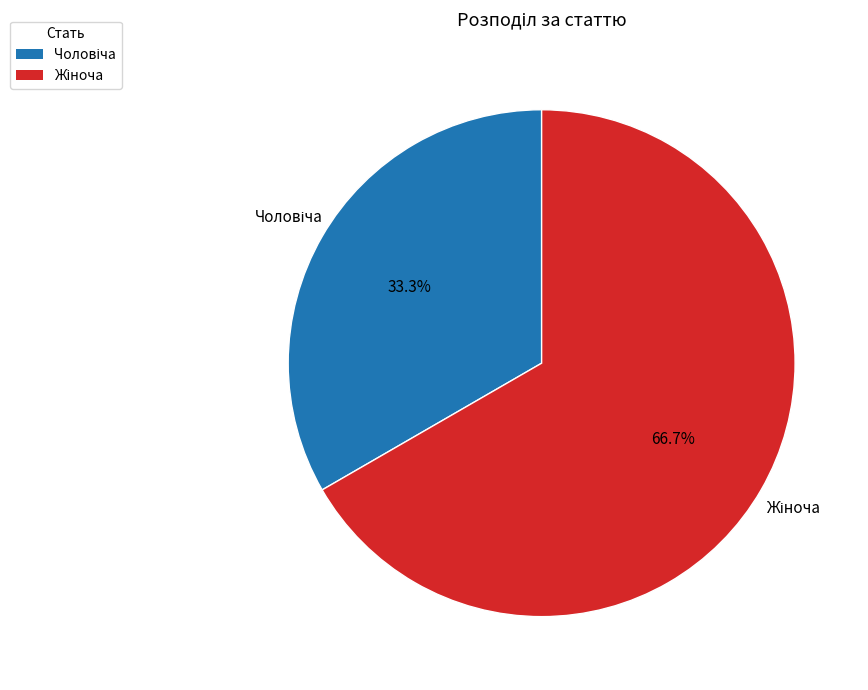

Does any single category account for the majority?

Yes